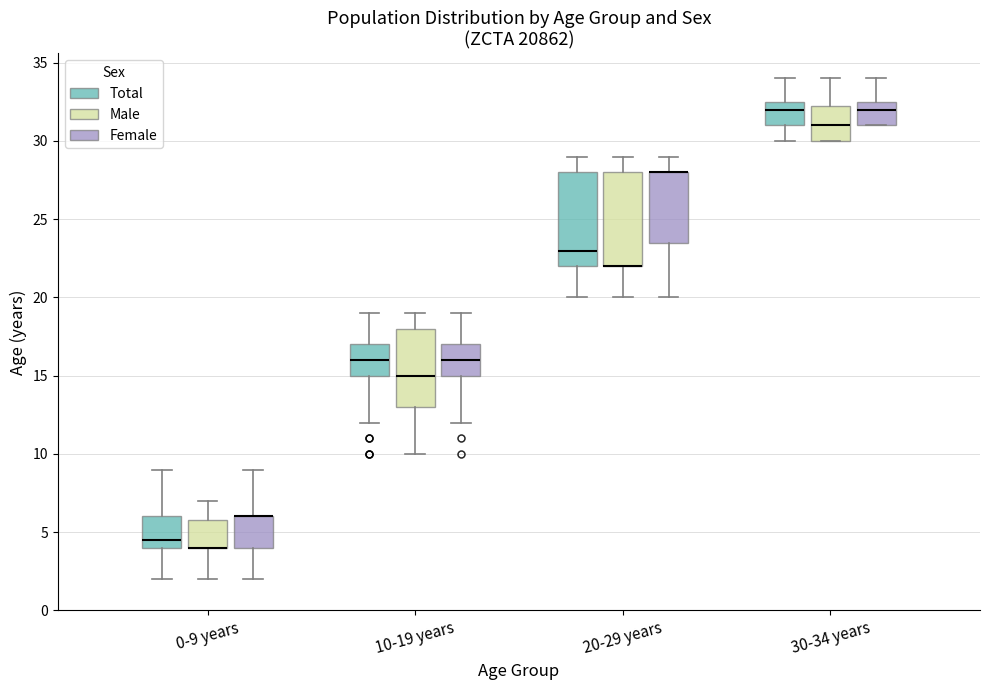

Where does the upper whisker of the box for 10-19 years (Total) end on the y-axis? The values are not printed on the chart, so give them approximately, as read against the axis.

19.0